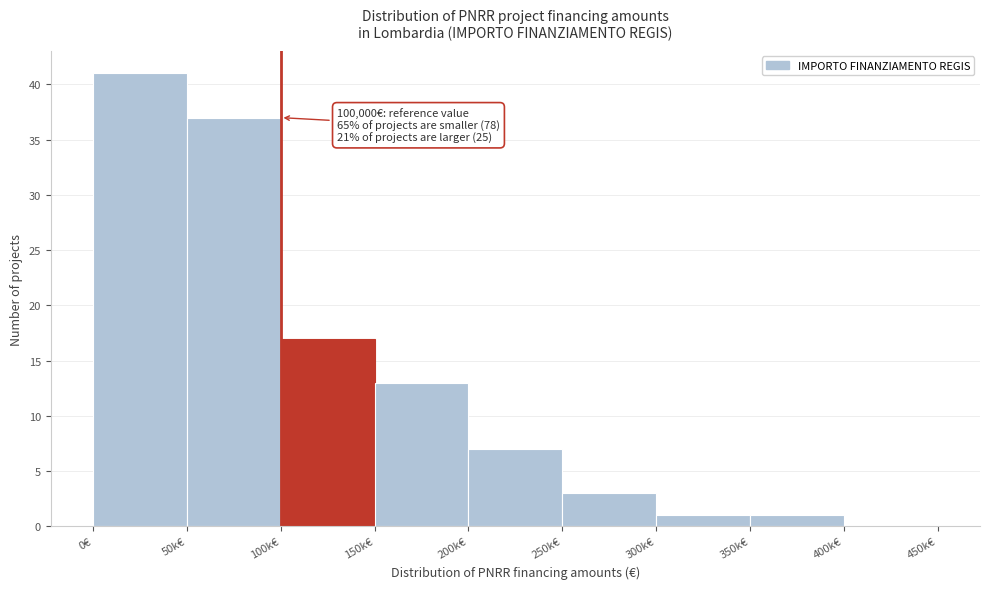

Reading right to left, extract all data points from this chart.

400k€=0	350k€=1	300k€=1	250k€=3	200k€=7	150k€=13	100k€=17	50k€=37	0€=41